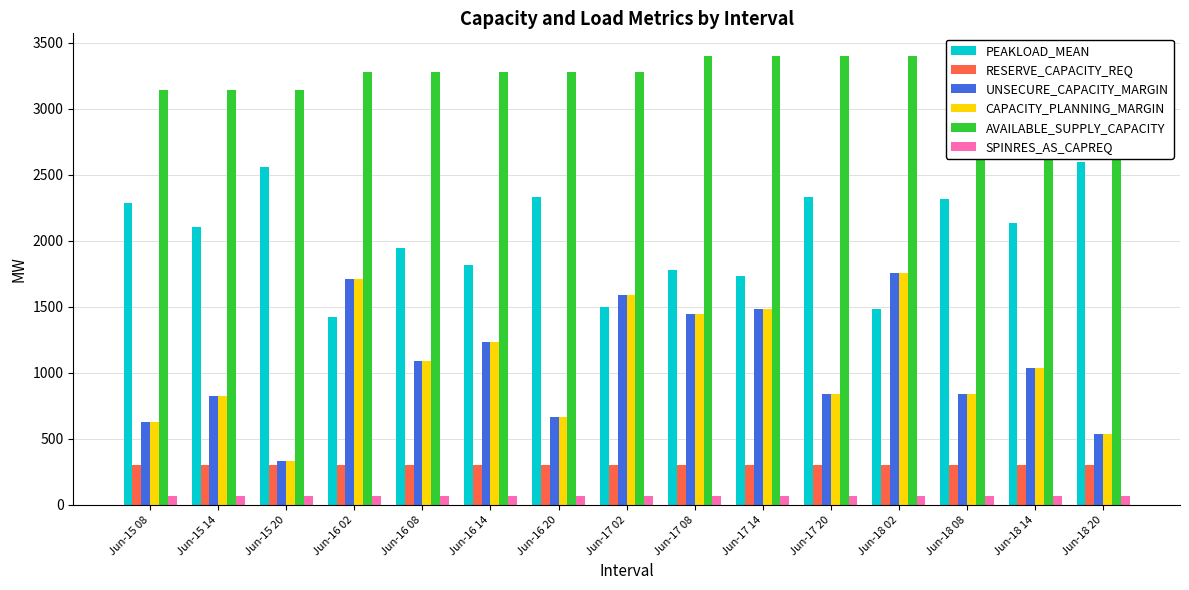

Reading left to right, list all the values displayed in this chart.

PEAKLOAD_MEAN: 2285	2102	2560	1421	1947	1820	2331	1499	1776	1736	2333	1485	2317	2132	2595
RESERVE_CAPACITY_REQ: 300	300	300	300	300	300	300	300	300	300	300	300	300	300	300
UNSECURE_CAPACITY_MARGIN: 630	828	332	1710	1092	1232	668	1589	1442	1486	837	1759	837	1040	534
CAPACITY_PLANNING_MARGIN: 630	828	332	1710	1092	1232	668	1589	1442	1486	837	1759	837	1040	534
AVAILABLE_SUPPLY_CAPACITY: 3142	3142	3142	3280	3280	3280	3280	3280	3400	3400	3400	3400	3400	3400	3400
SPINRES_AS_CAPREQ: 67	67	67	67	67	67	67	67	67	67	67	67	67	67	67